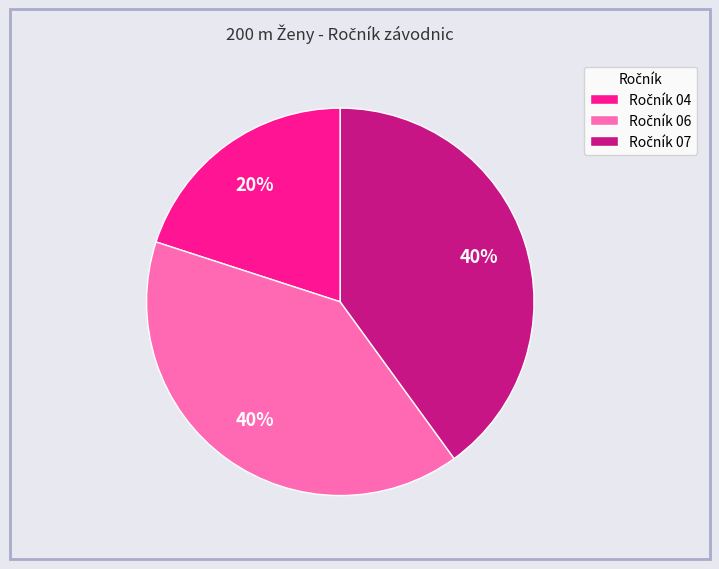

Is there any slice that represents more than half of the pie?

No